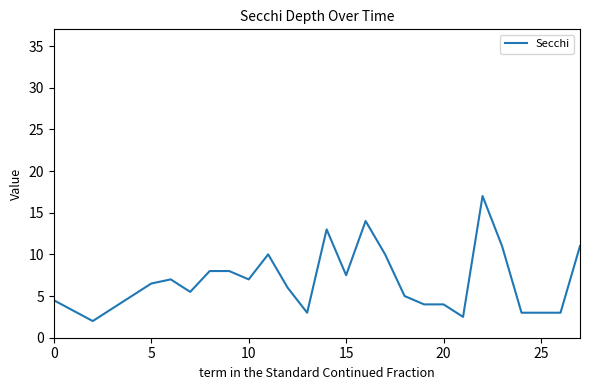

What is the average value?

6.7